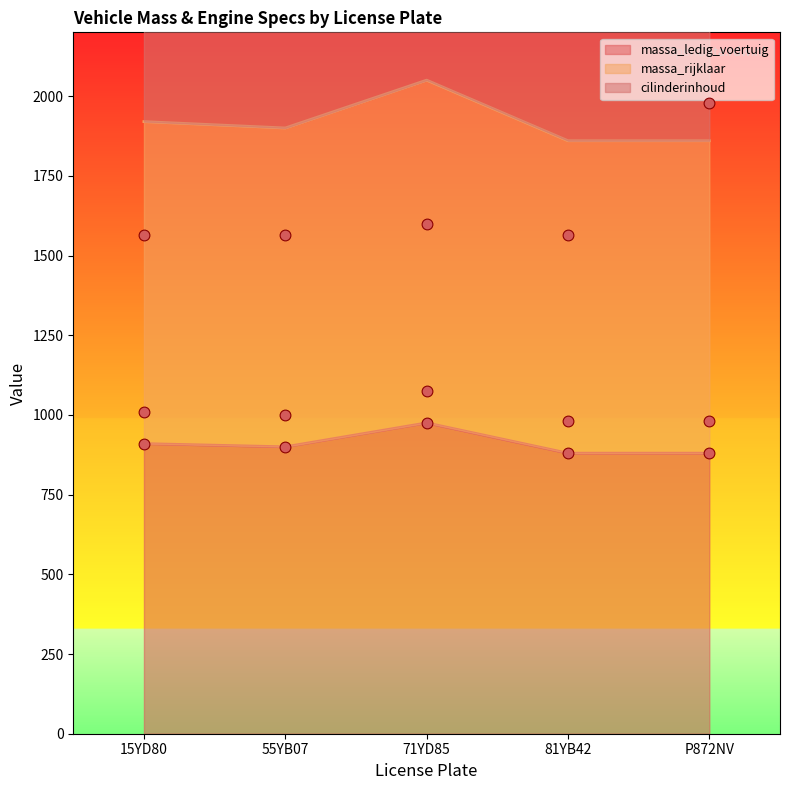

What are all the series names shown in the legend?

massa_ledig_voertuig, massa_rijklaar, cilinderinhoud